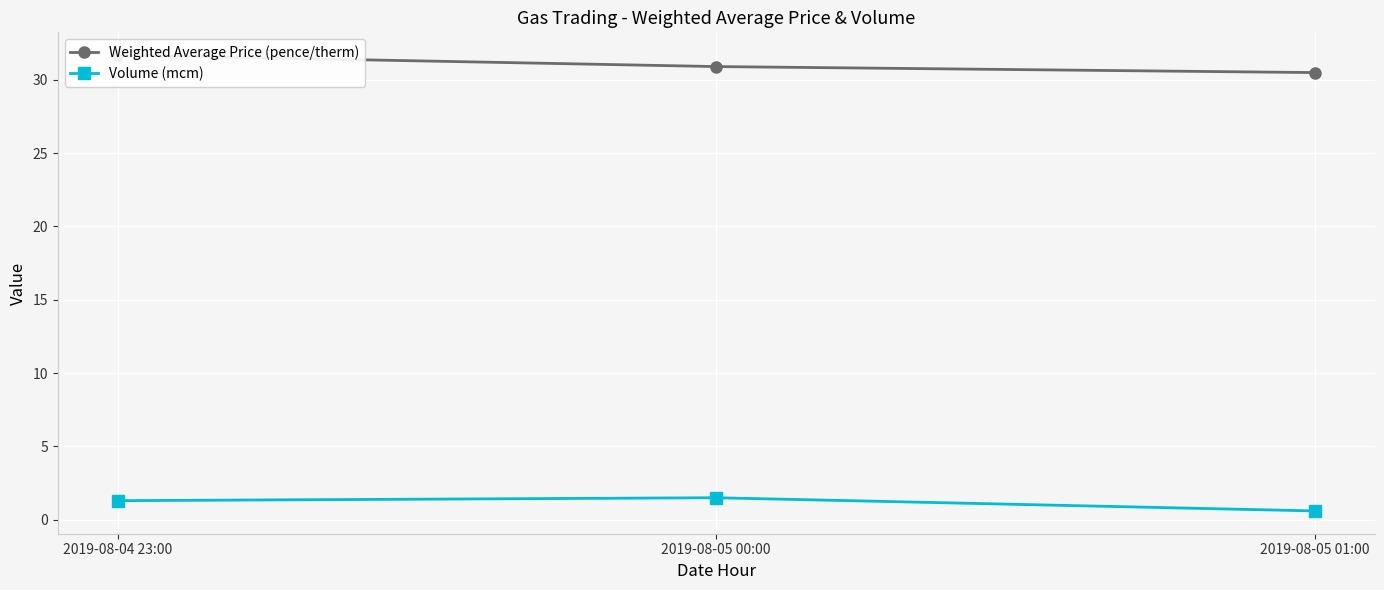

Rank the categories by Weighted Average Price (pence/therm) value from lowest to highest.

2019-08-05 01:00, 2019-08-05 00:00, 2019-08-04 23:00